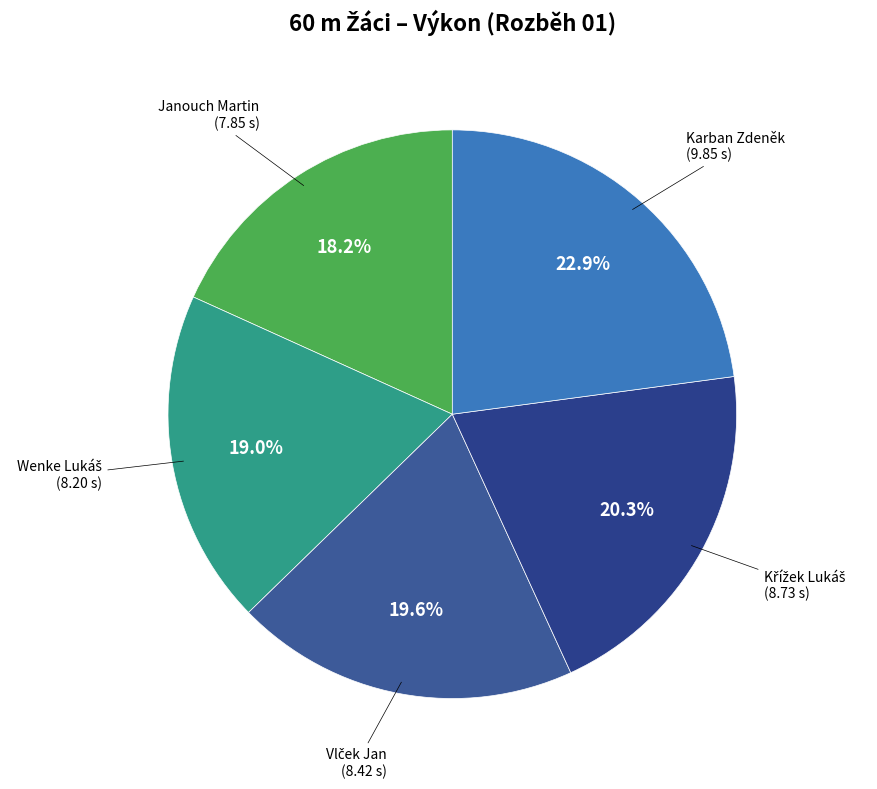

How many segments does this pie chart have?

5